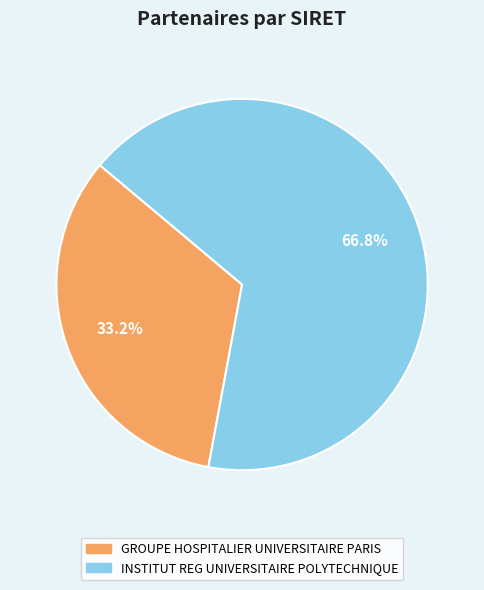

True or false: INSTITUT REG UNIVERSITAIRE POLYTECHNIQUE accounts for 67% of the total.

True